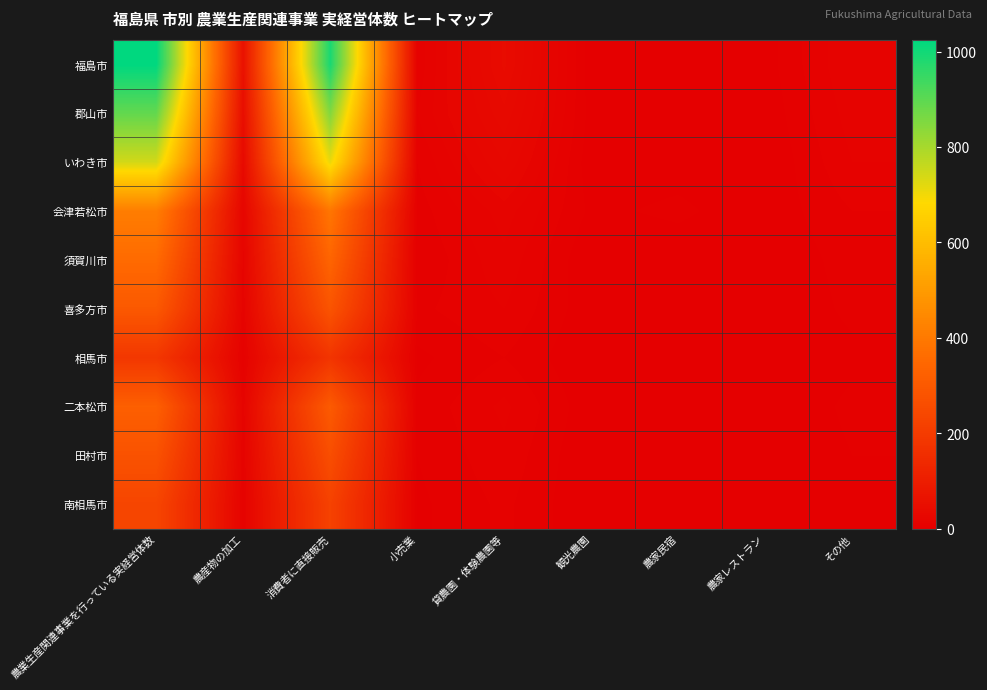

How many categories are shown in the chart?

9